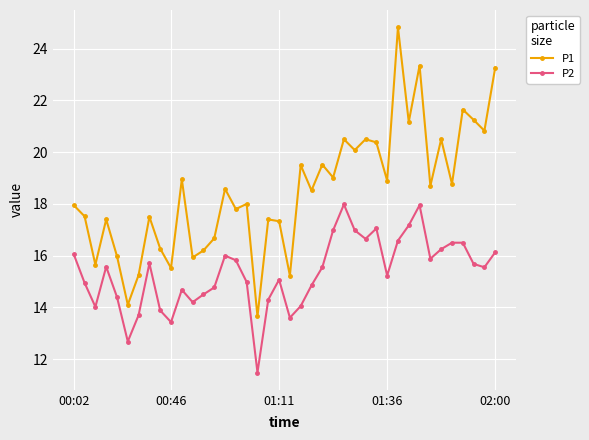

What is the value of the P2 point at the 38th from the left?

15.7